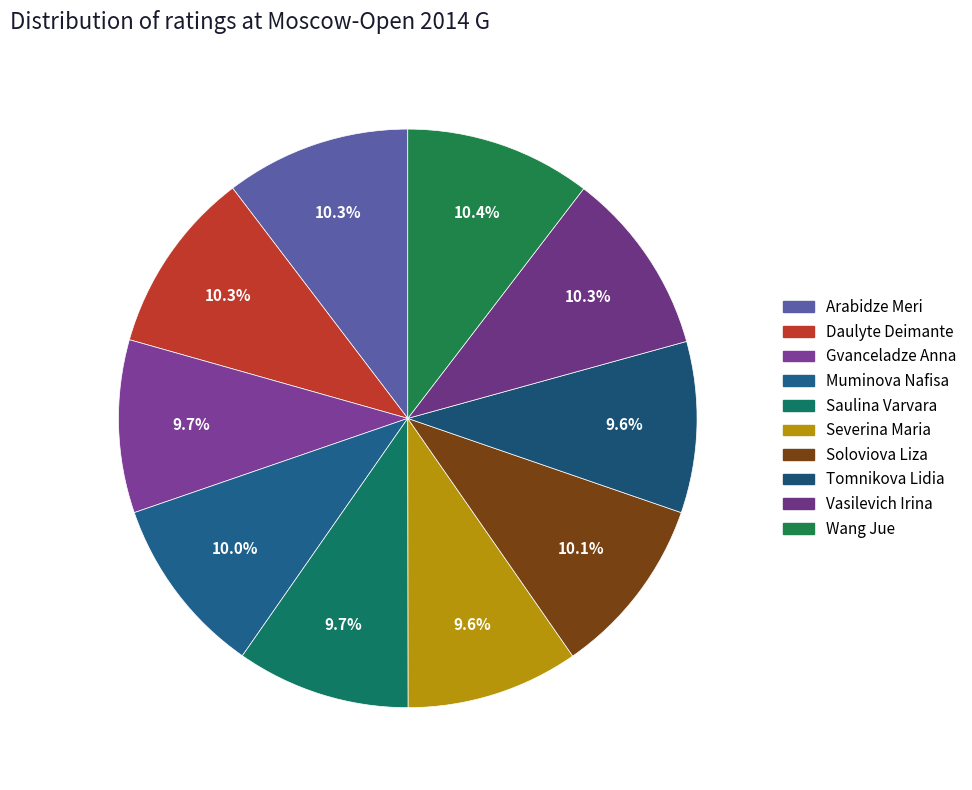

Between Muminova Nafisa and Tomnikova Lidia, which is larger?

Muminova Nafisa